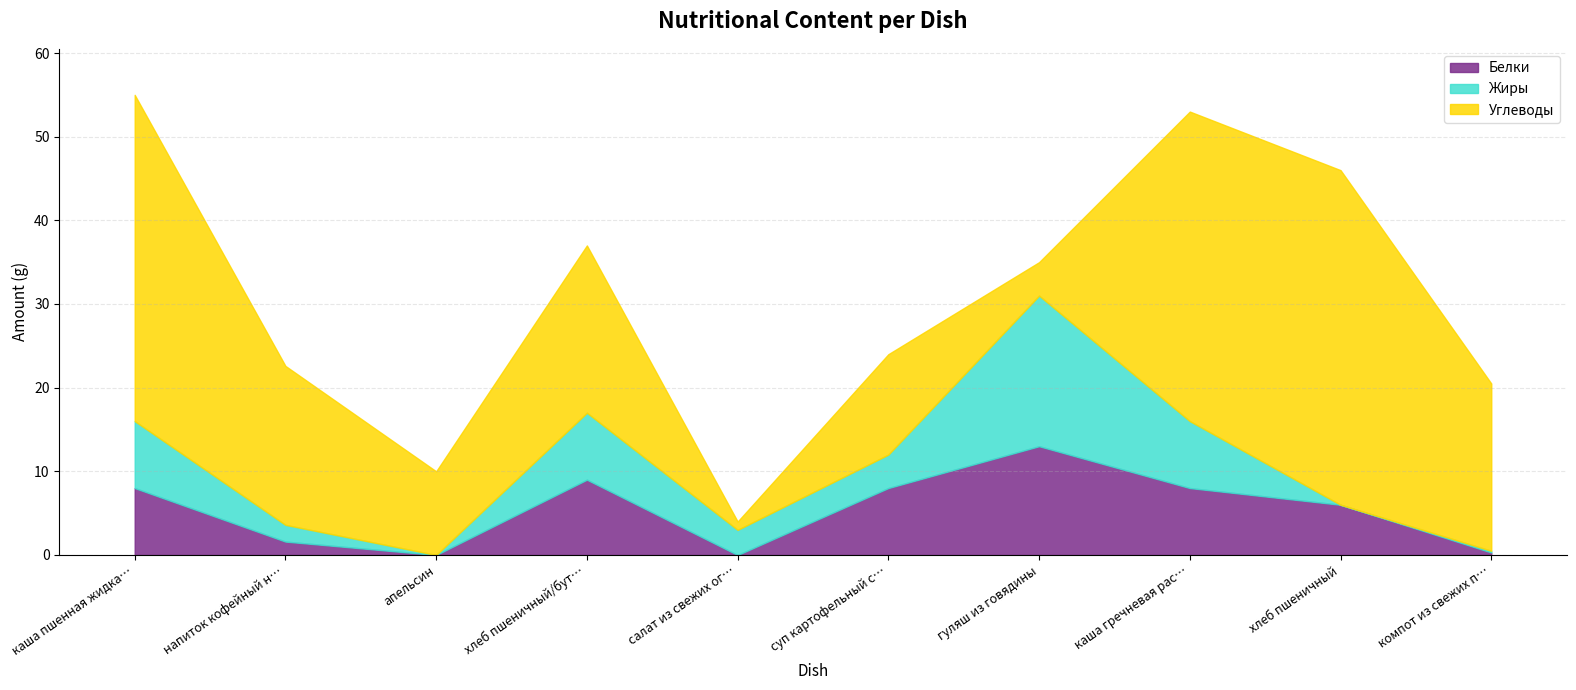

Rank the series by their maximum value, from lowest to highest.

Белки, Жиры, Углеводы